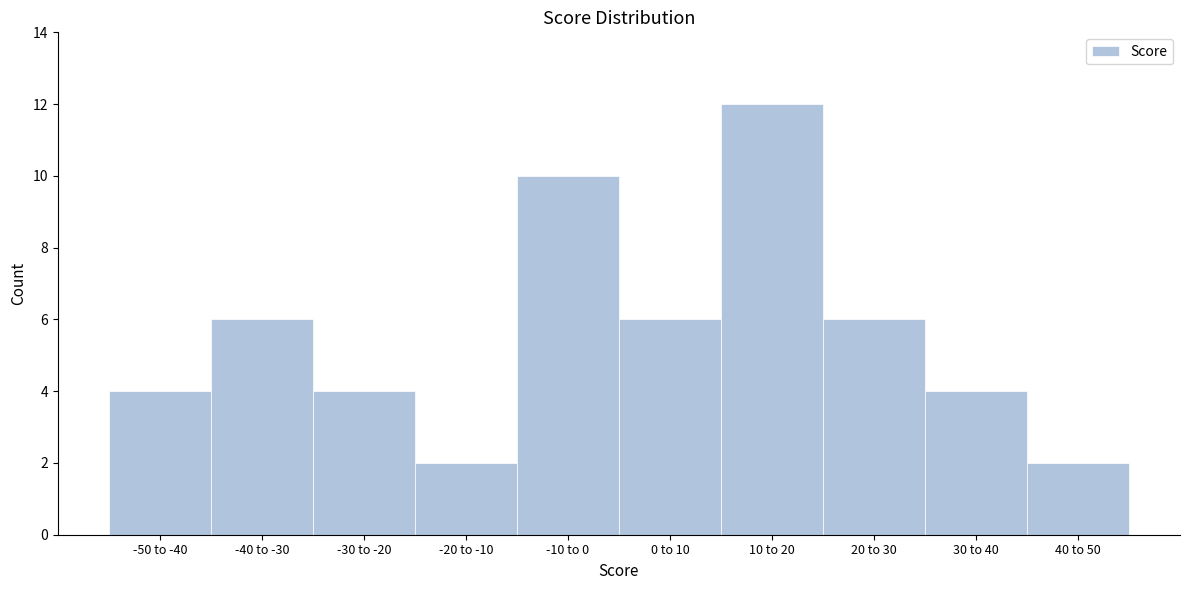

Reading left to right, what are all the values shown in this chart?

-50 to -40=4	-40 to -30=6	-30 to -20=4	-20 to -10=2	-10 to 0=10	0 to 10=6	10 to 20=12	20 to 30=6	30 to 40=4	40 to 50=2